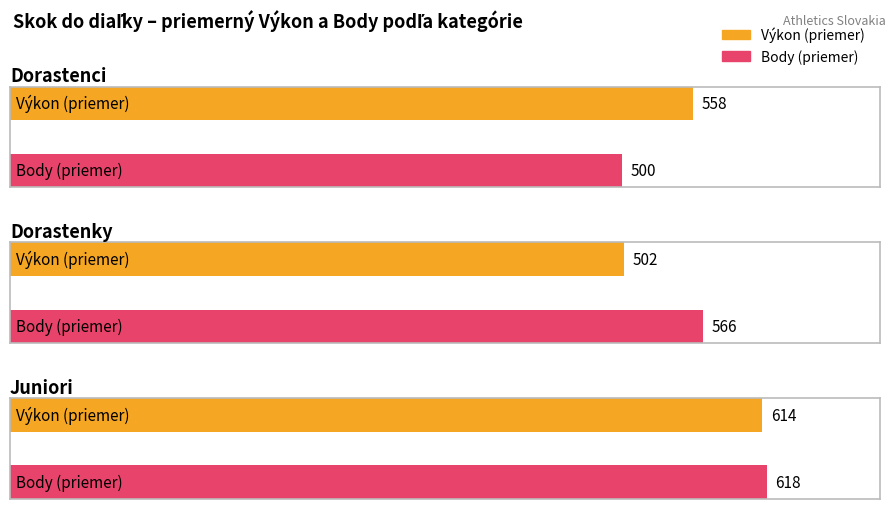

How many bars are there in each group?

2